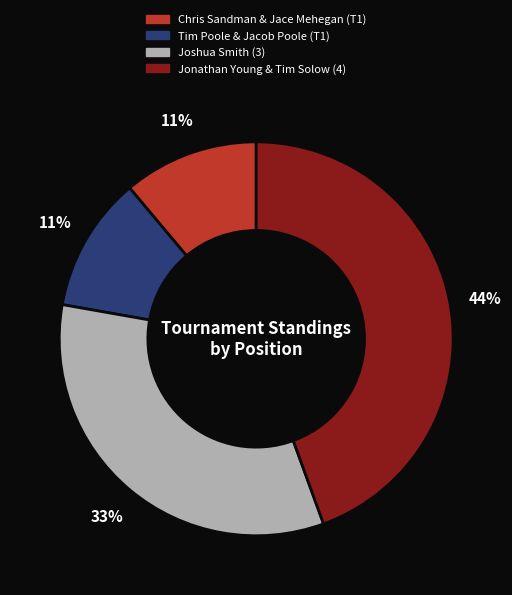

Is there any slice that represents more than half of the pie?

No